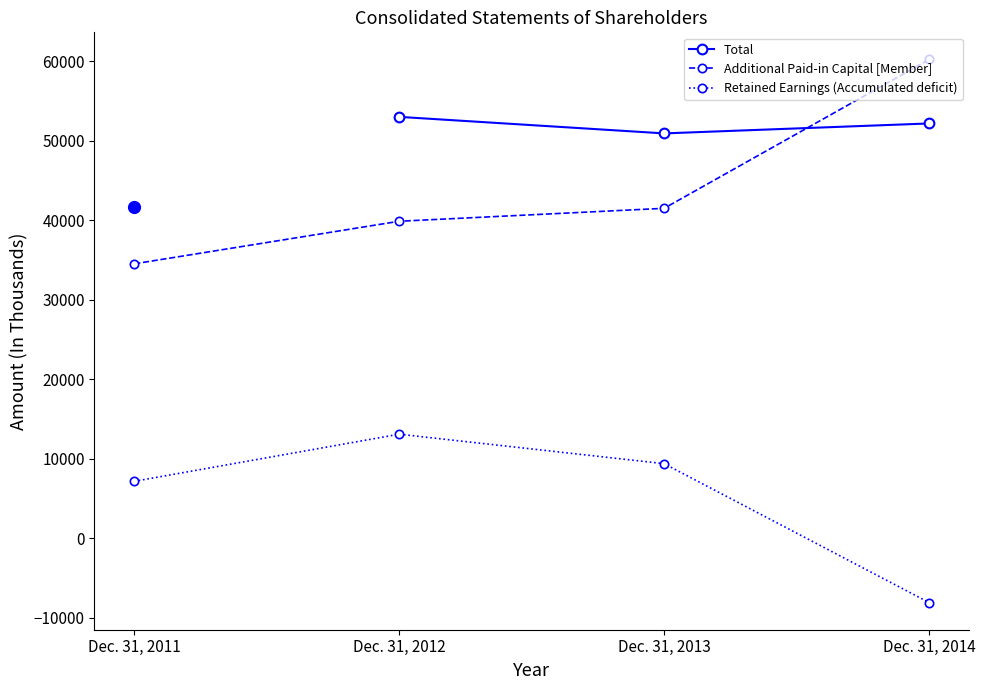

What is the sum of the Additional Paid-in Capital [Member] values at Dec. 31, 2014 and Dec. 31, 2011?

94733